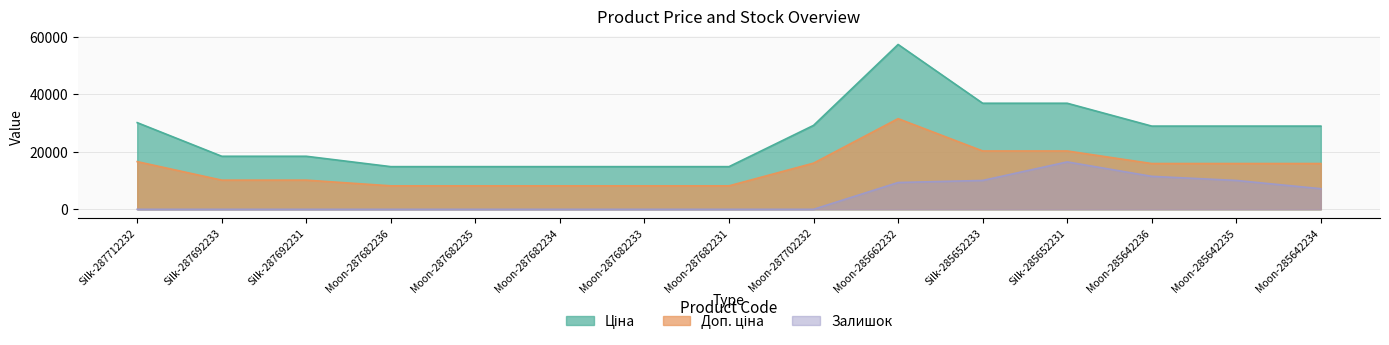

How many data points in Доп. ціна are less than 15895?

7